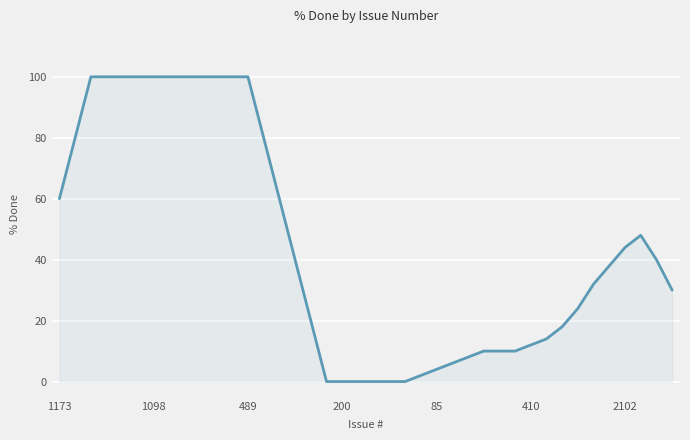

What is the difference between the maximum and minimum values?

100